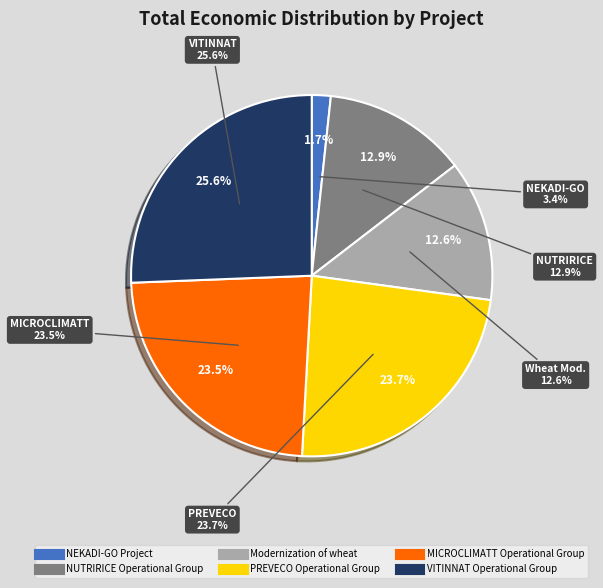

To the nearest percent, what is the difference between the VITINNAT Operational Group and MICROCLIMATT Operational Group slice percentages?

2%